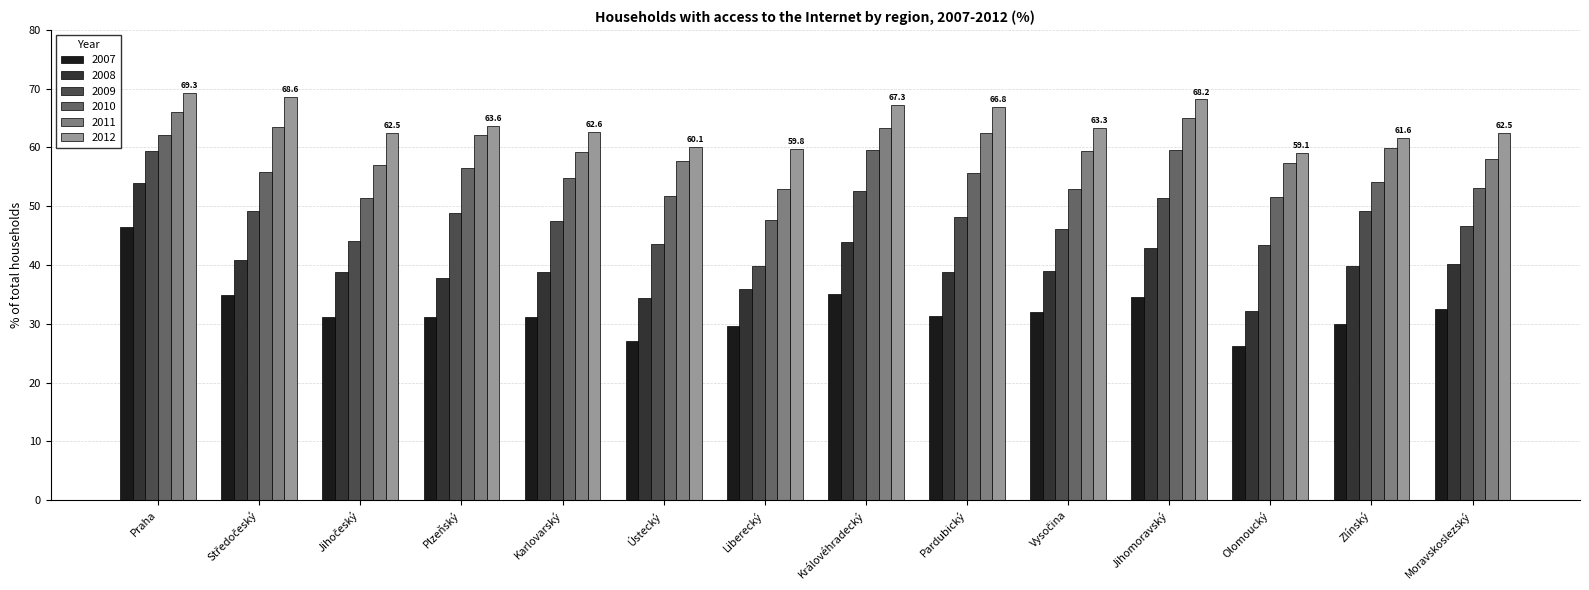

At which category does the chart reach its minimum across all series?

Olomoucký